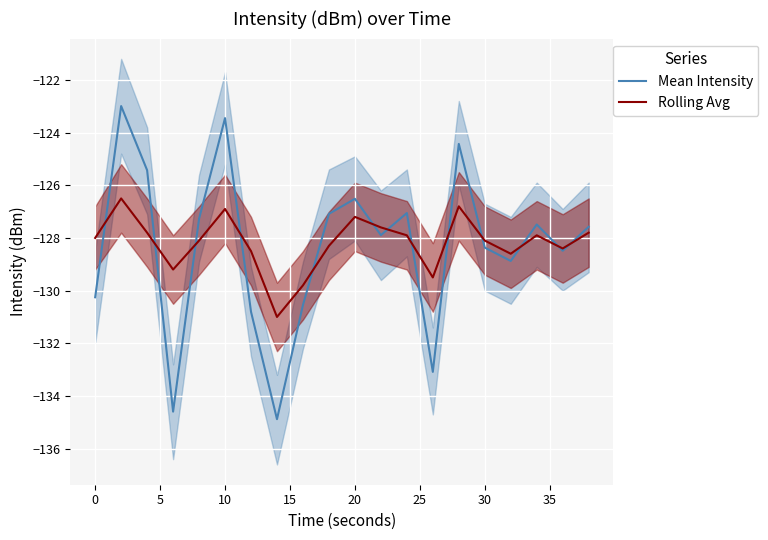

What is the lowest value of the Rolling Avg series?

-131.0